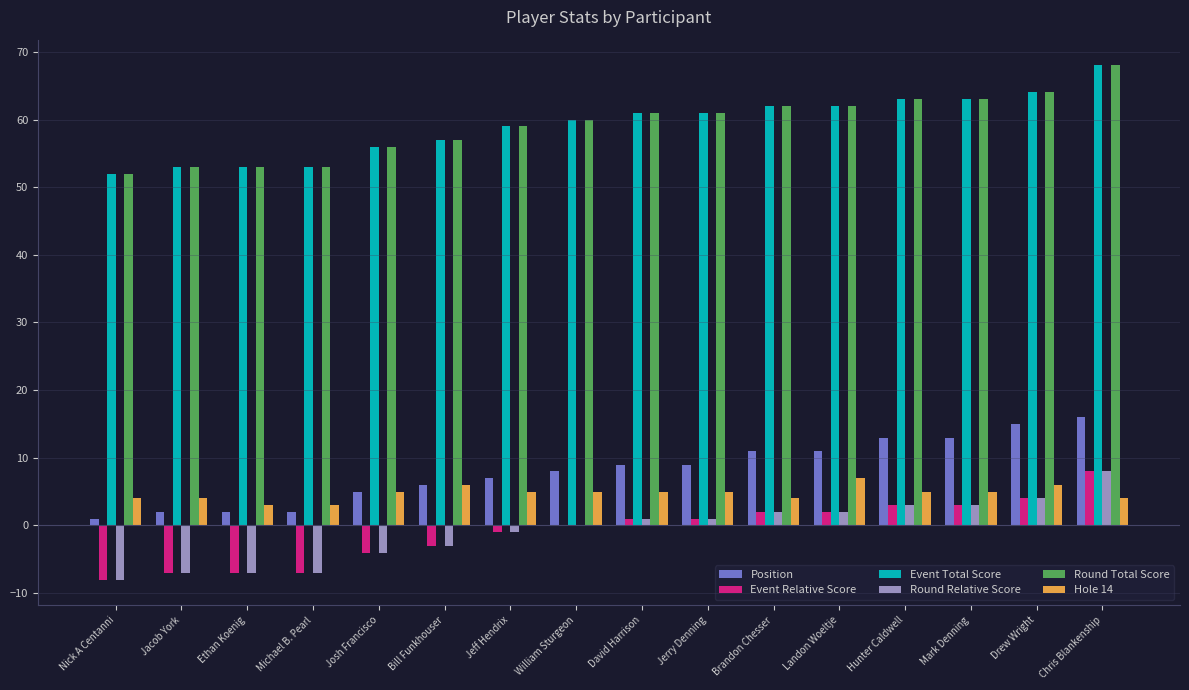

Is it true that Event Total Score equals 64 at Drew Wright?

True